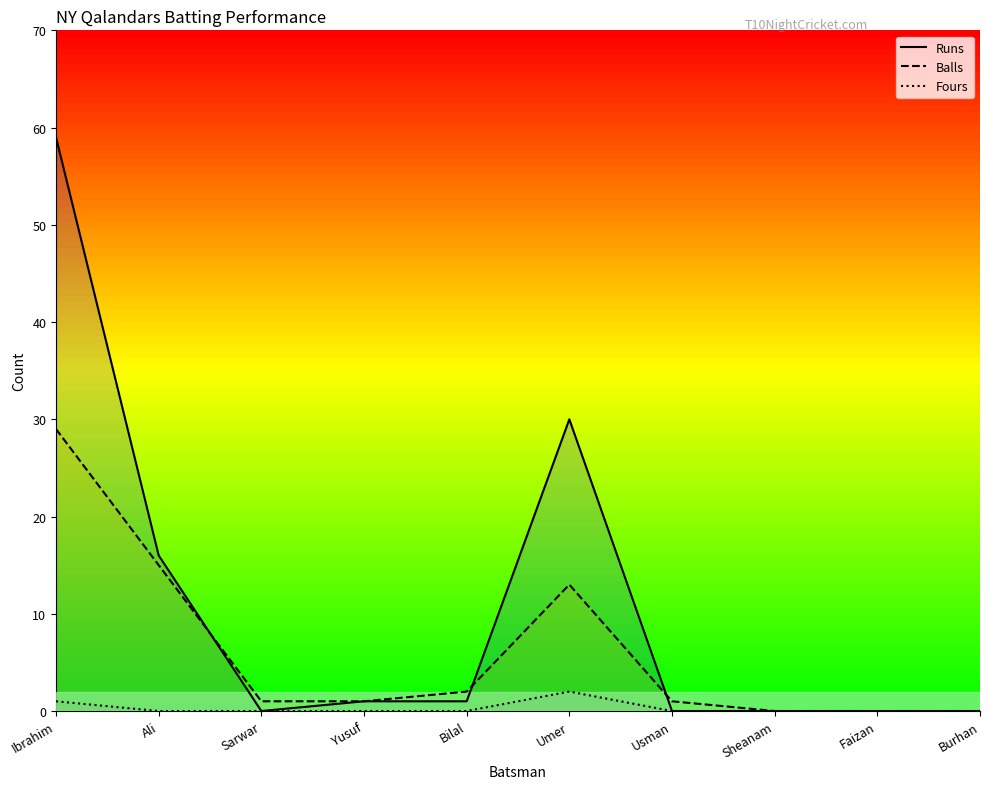

At how many categories does at least one series exceed 39?

1